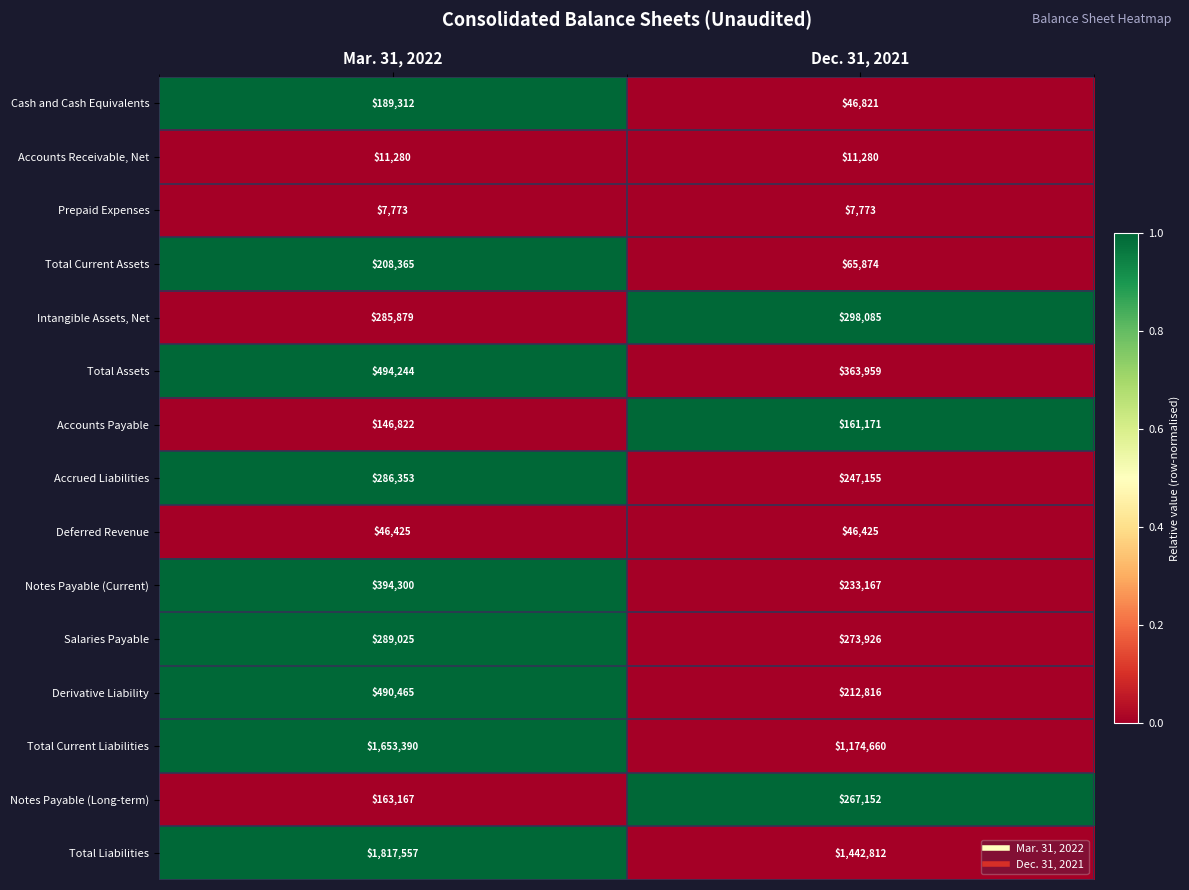

Rank the series by their maximum value, from lowest to highest.

Prepaid Expenses, Accounts Receivable, Net, Deferred Revenue, Accounts Payable, Cash and Cash Equivalents, Total Current Assets, Notes Payable (Long-term), Accrued Liabilities, Salaries Payable, Intangible Assets, Net, Notes Payable (Current), Derivative Liability, Total Assets, Total Current Liabilities, Total Liabilities